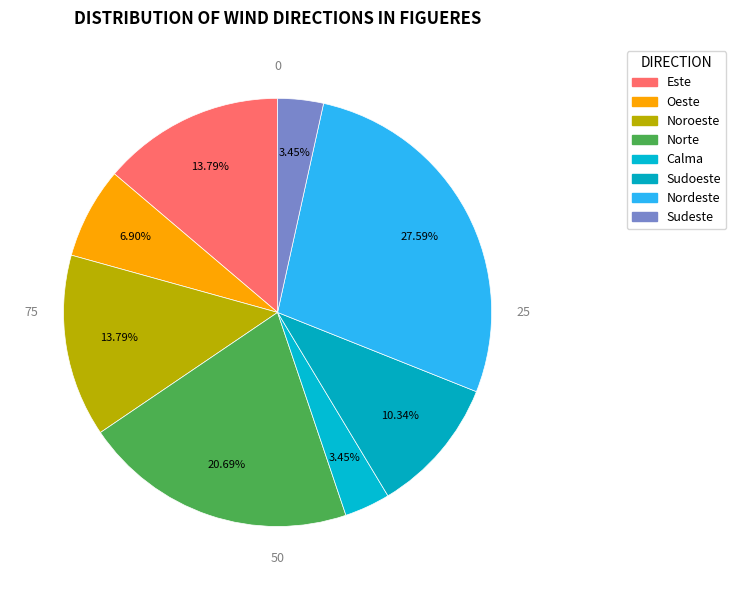

How many slices are in this pie chart?

8